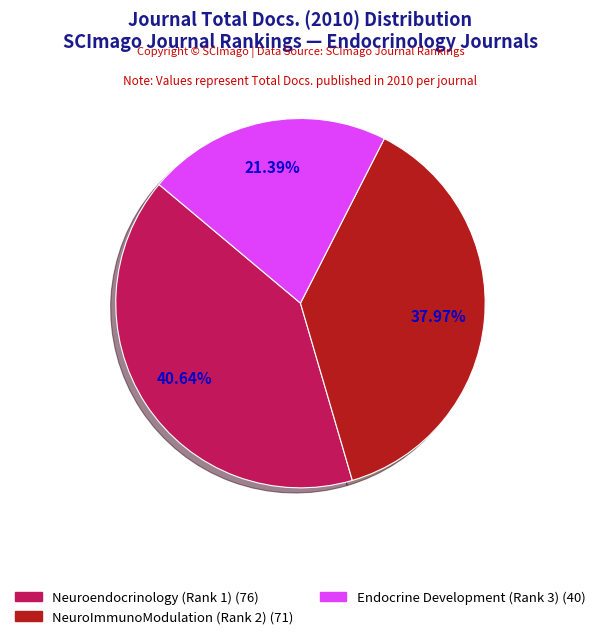

How many segments does this pie chart have?

3